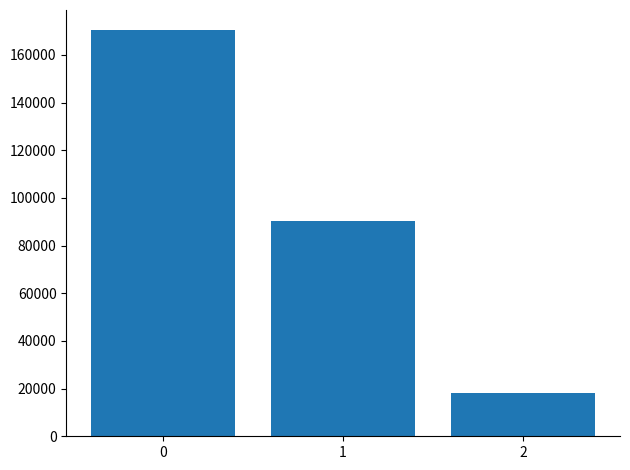

Count the number of categories in the chart.

3